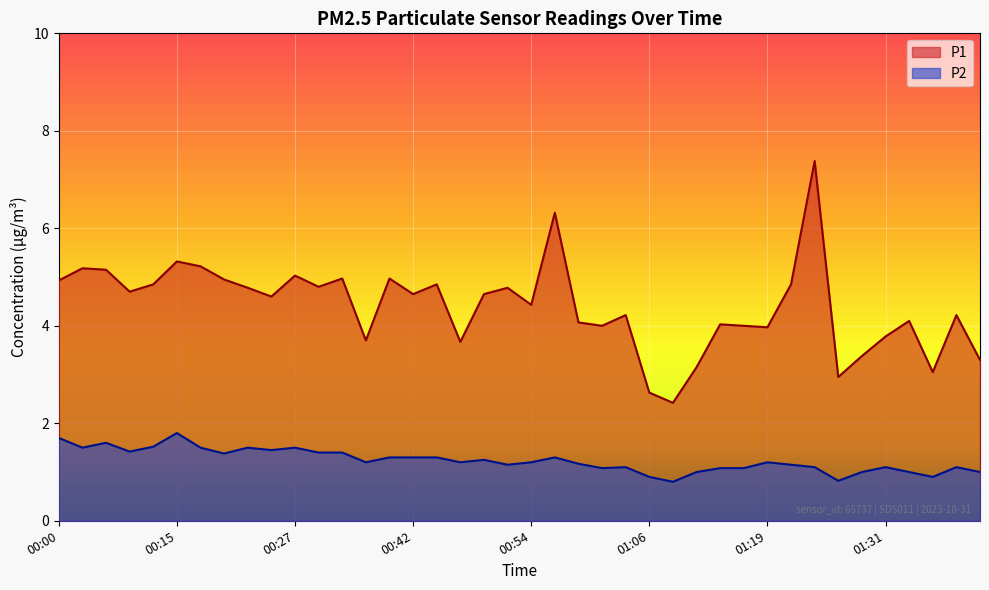

What is the label of the 33rd point from the right?

00:20